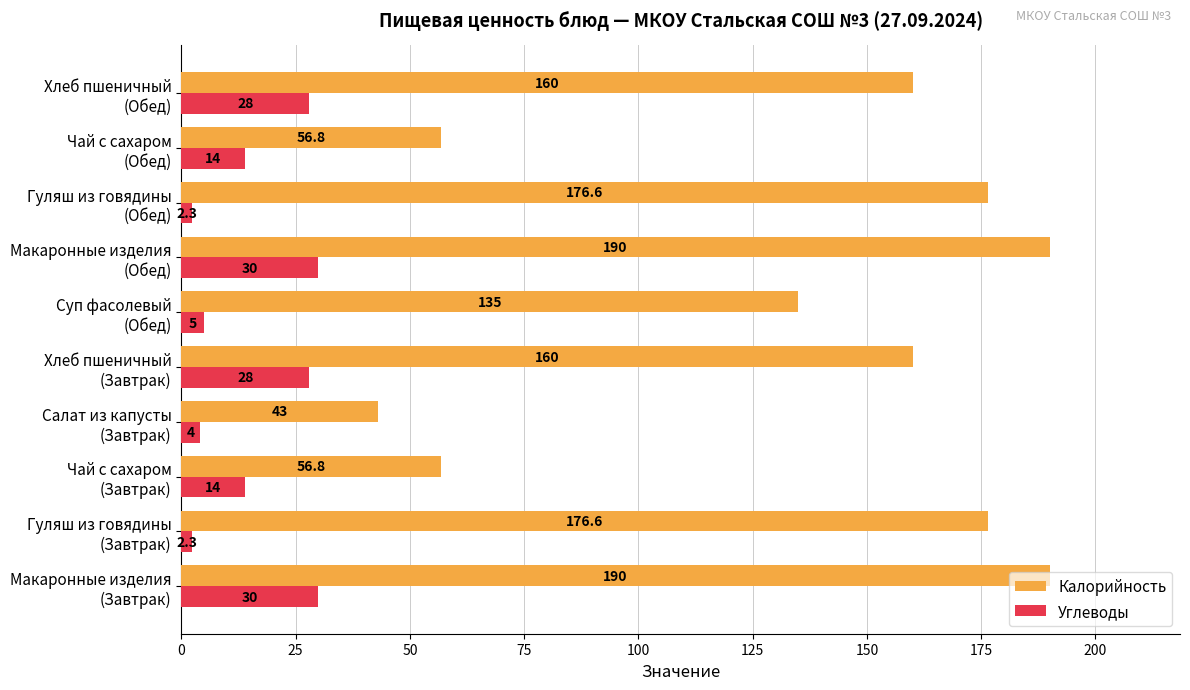

Which series has the largest range (max minus min)?

Калорийность